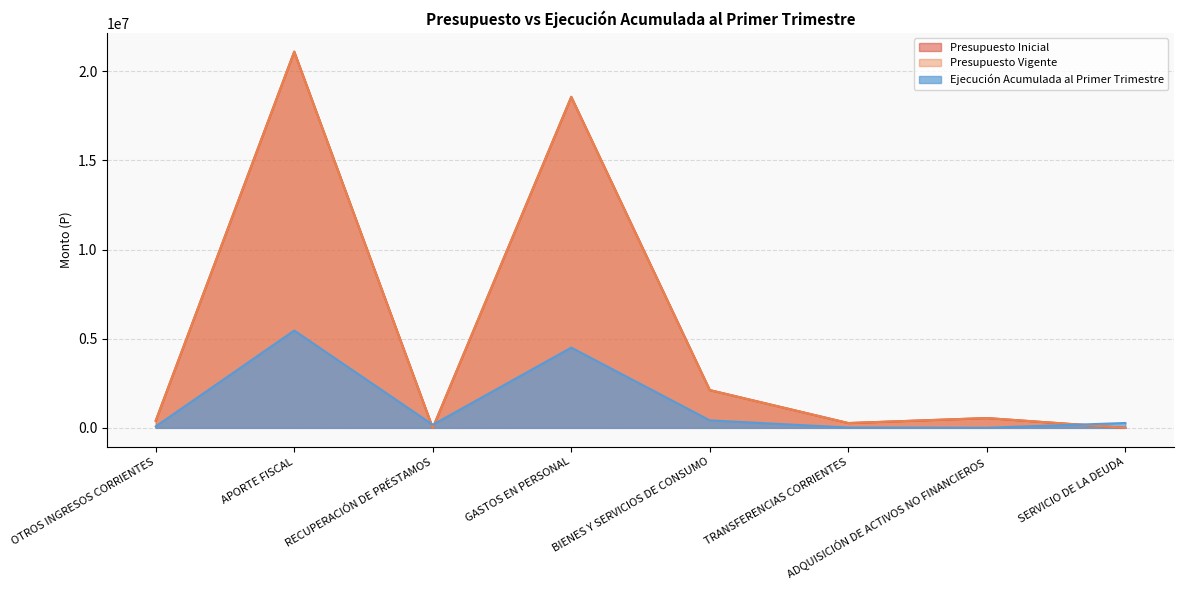

What is the label of the 4th point from the left?

GASTOS EN PERSONAL